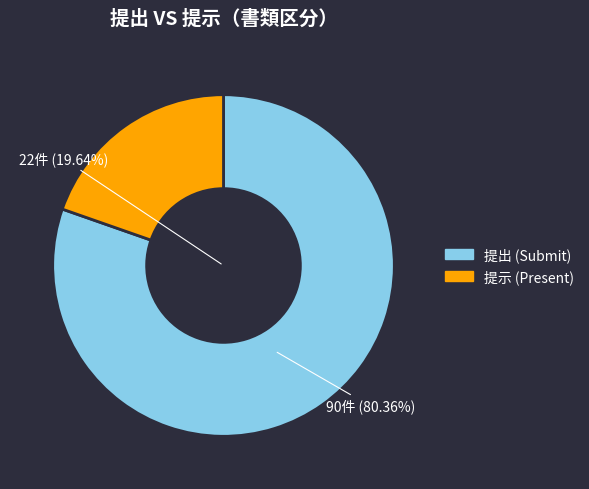

Count the number of slices in the pie.

2